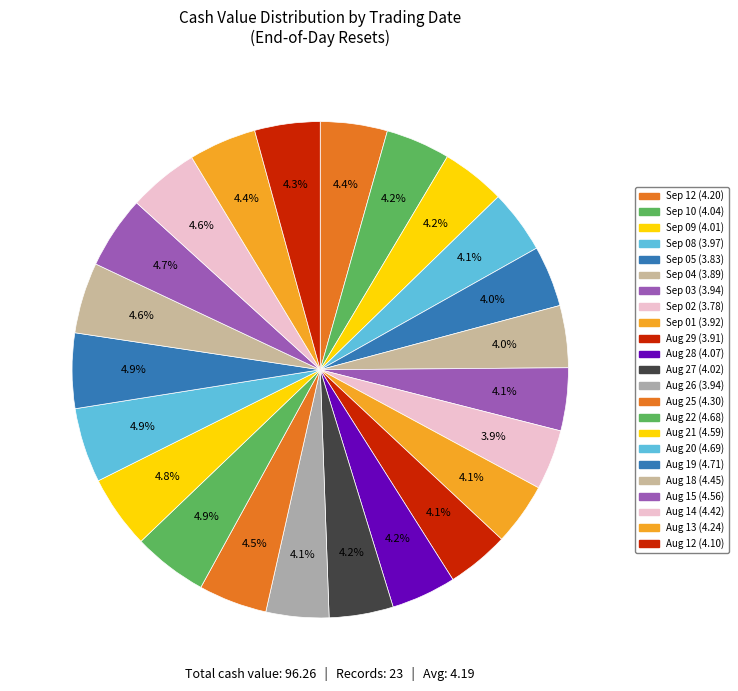

Count the number of slices in the pie.

23